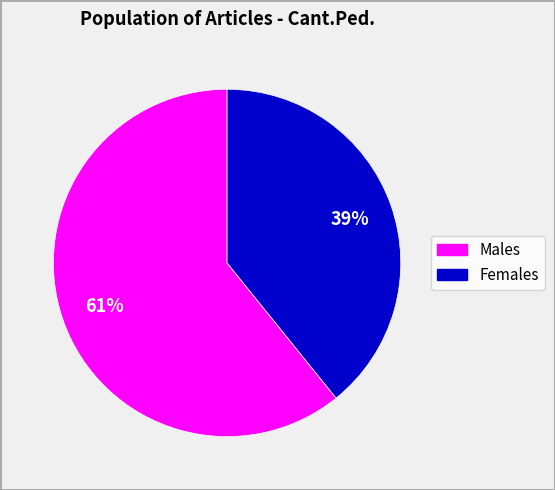

How many slices are in this pie chart?

2